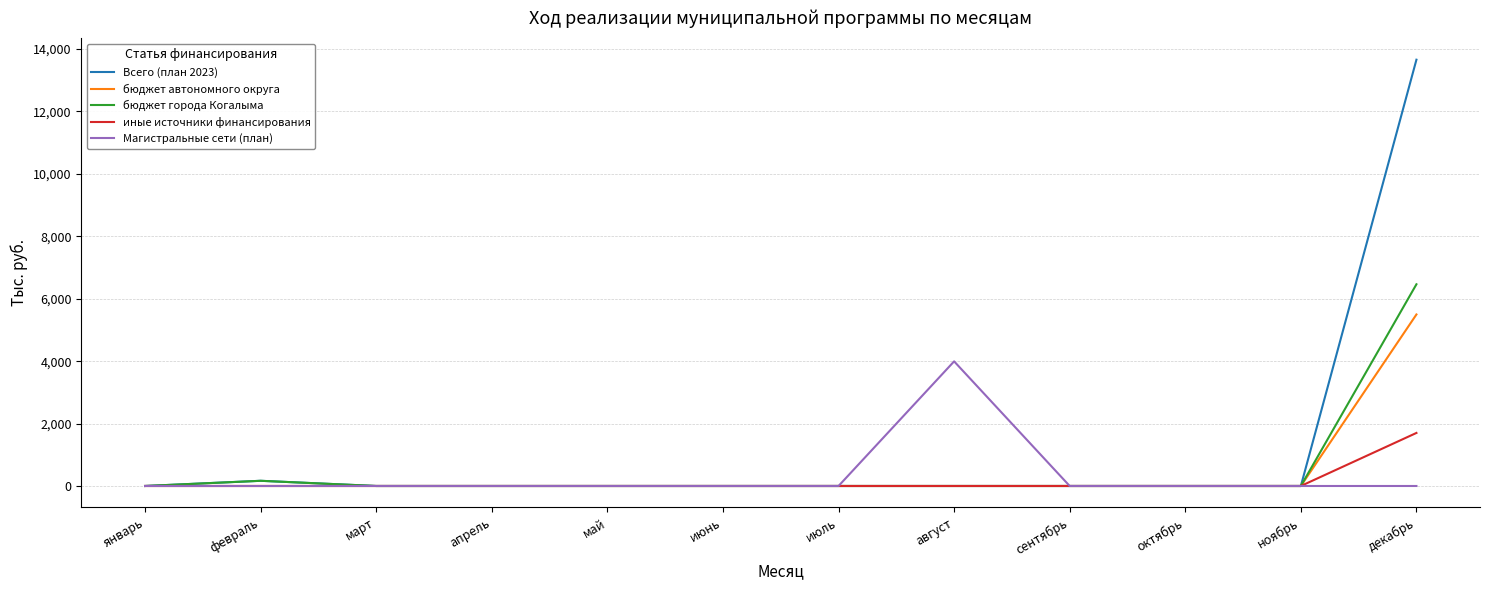

True or false: Магистральные сети (план) has a value of 0.0 at ноябрь.

True